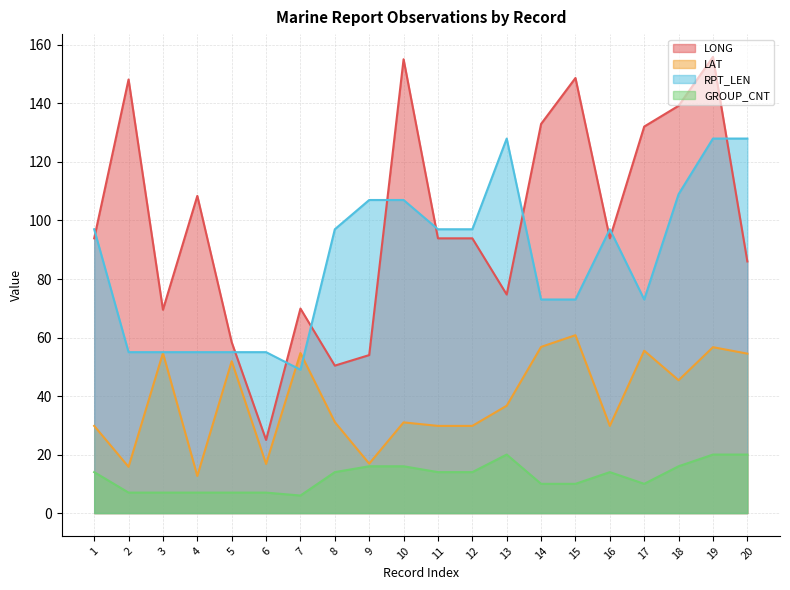

How many values in the RPT_LEN series are below 97?

9